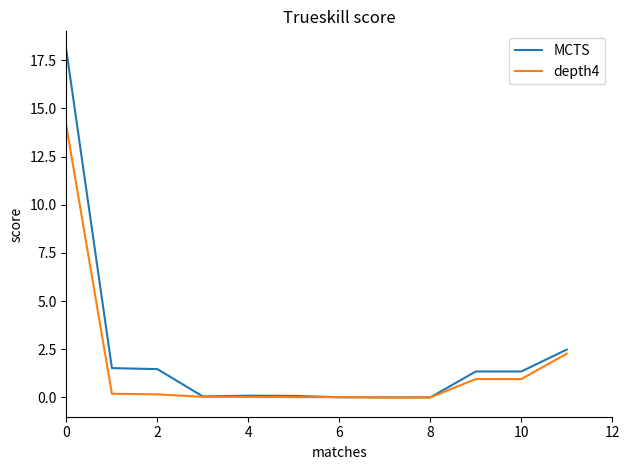

List the series in order of their peak value, highest first.

MCTS, depth4